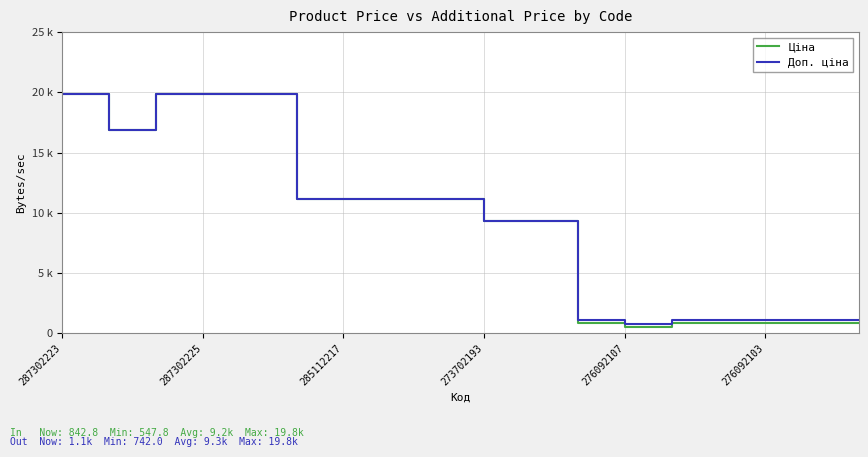

Is this an area chart (filled region under the line)?

No